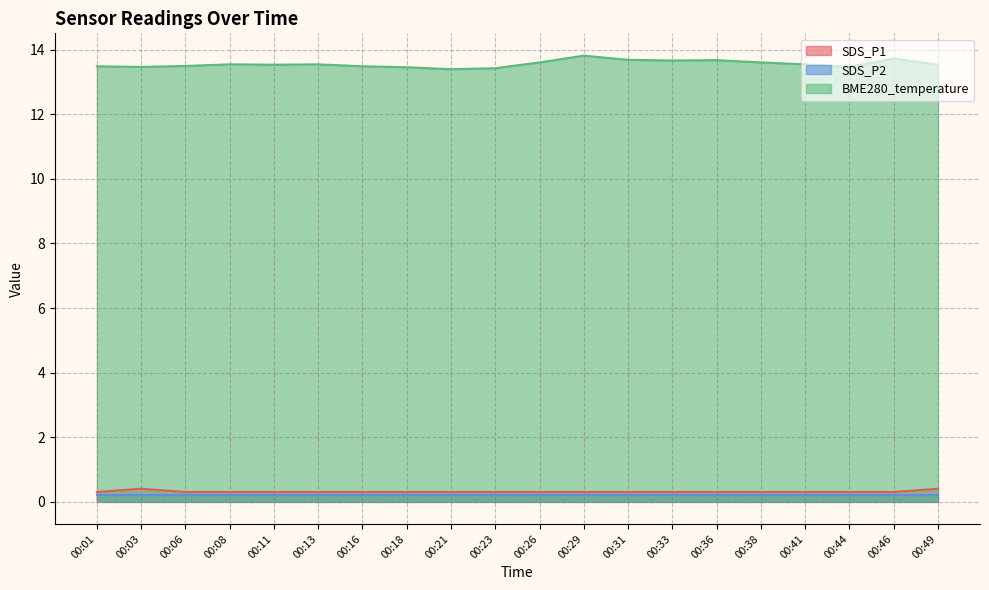

Is the value of BME280_temperature at 00:49 greater than the value of SDS_P1 at 00:01?

Yes